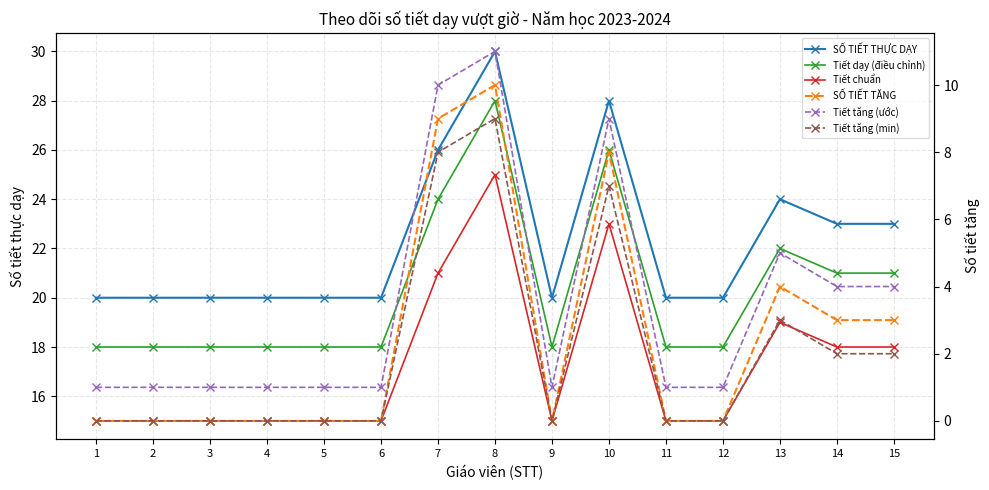

What is the difference between the maximum and minimum values in the Tiết dạy (điều chỉnh) series?

10